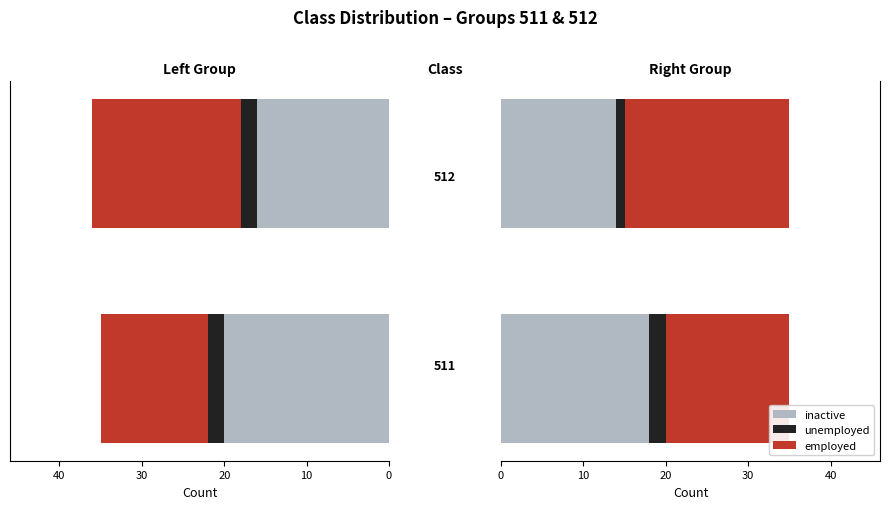

What is the difference between the highest and lowest values at 10?

19